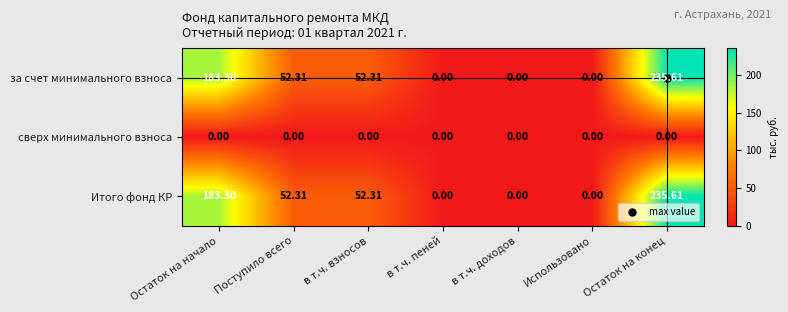

At which label does Итого фонд КР first exceed 52?

Остаток на начало